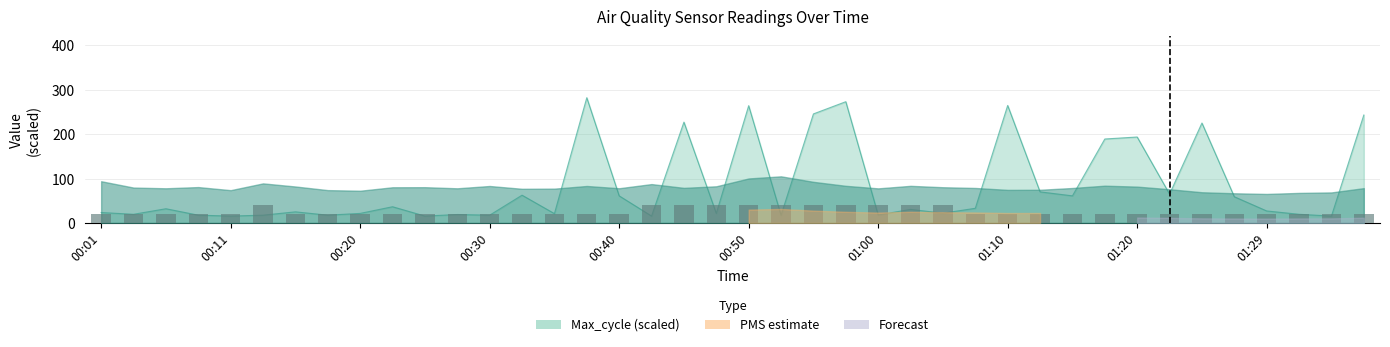

What is the value of the 16th bar from the left?

20